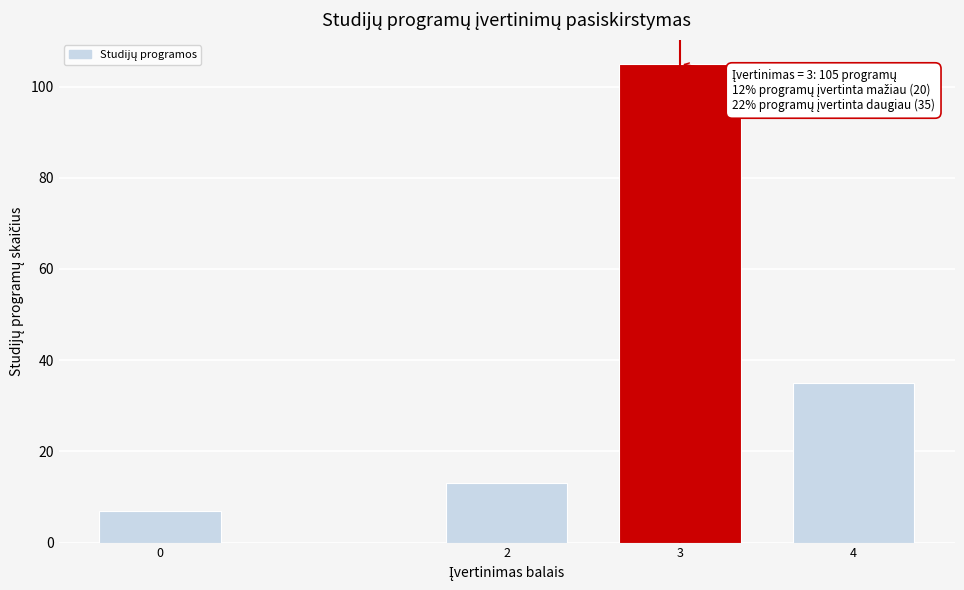

Reading left to right, transcribe all the data shown in this chart.

7	13	105	35